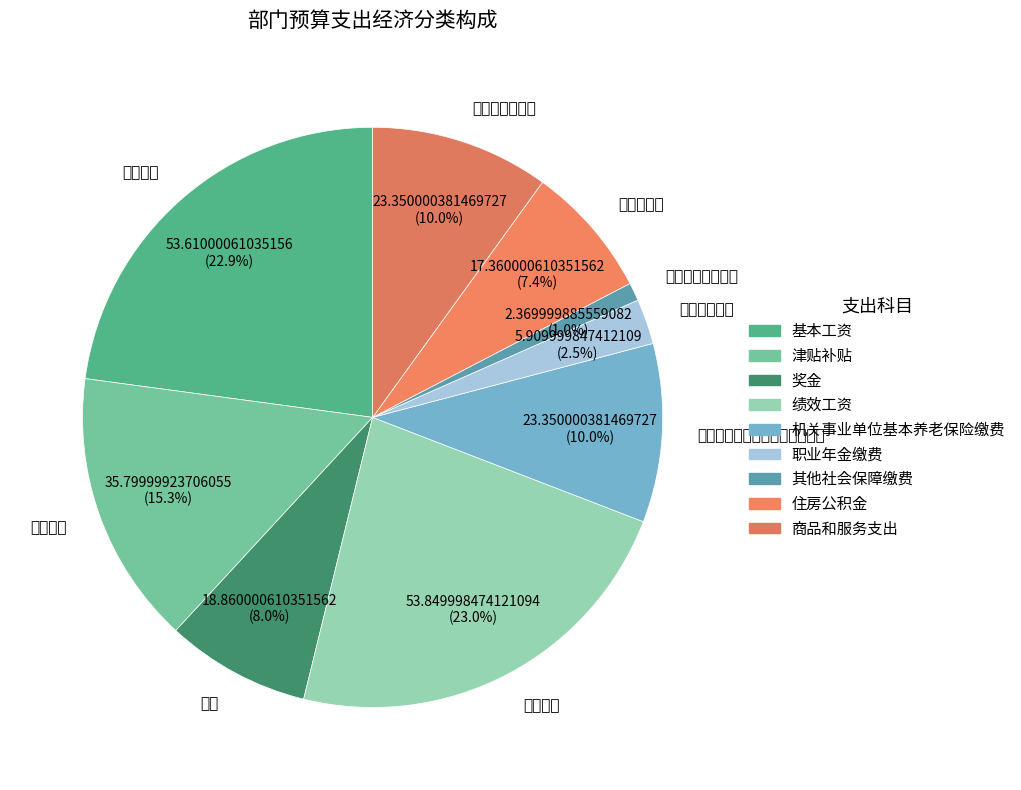

Is it true that 商品和服务支出 is 3% of the pie?

False